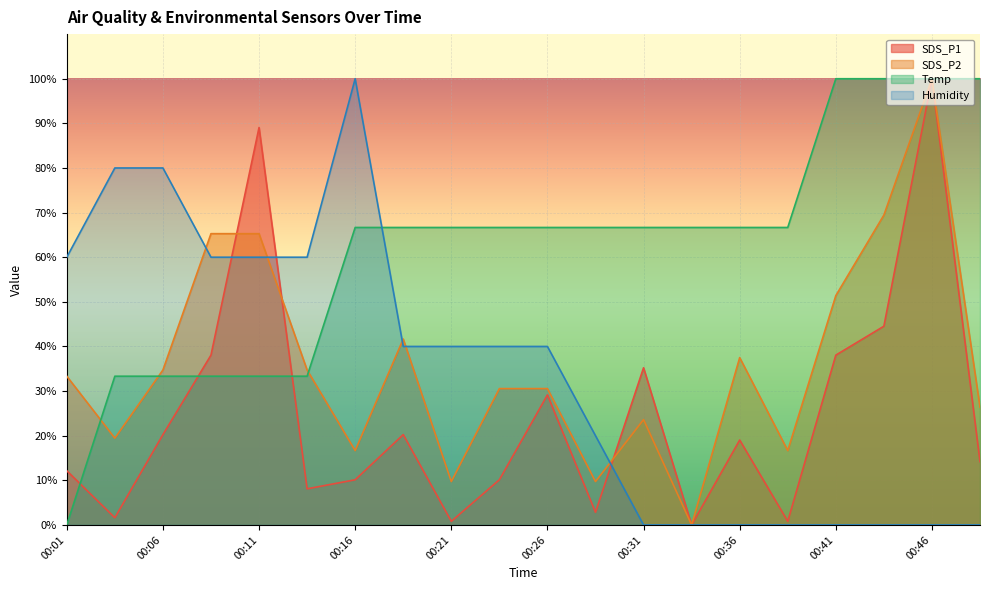

How many values in SDS_P1 are above zero?

19